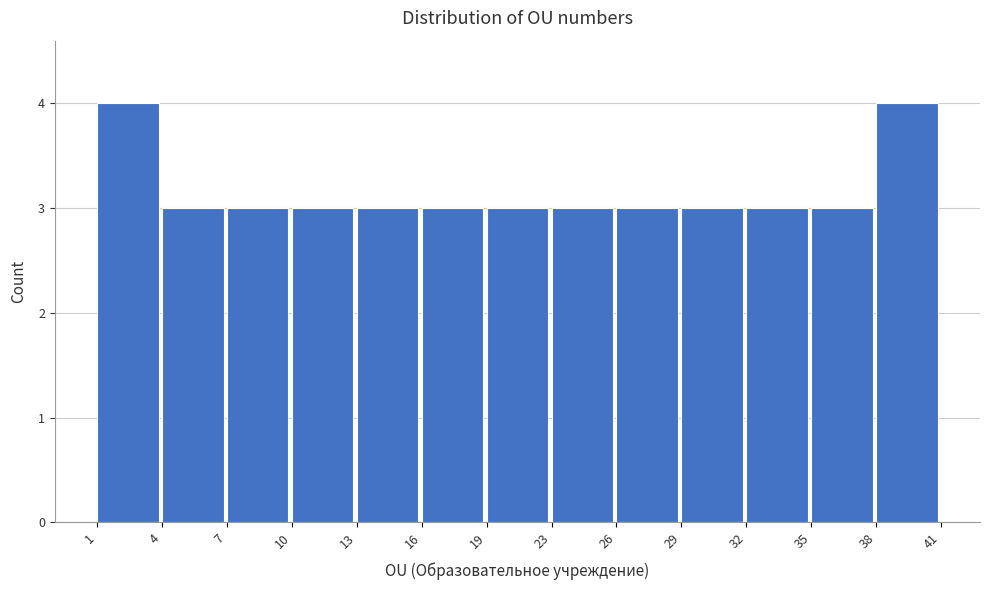

Reading left to right, list all the values displayed in this chart.

4	3	3	3	3	3	3	3	3	3	3	3	4